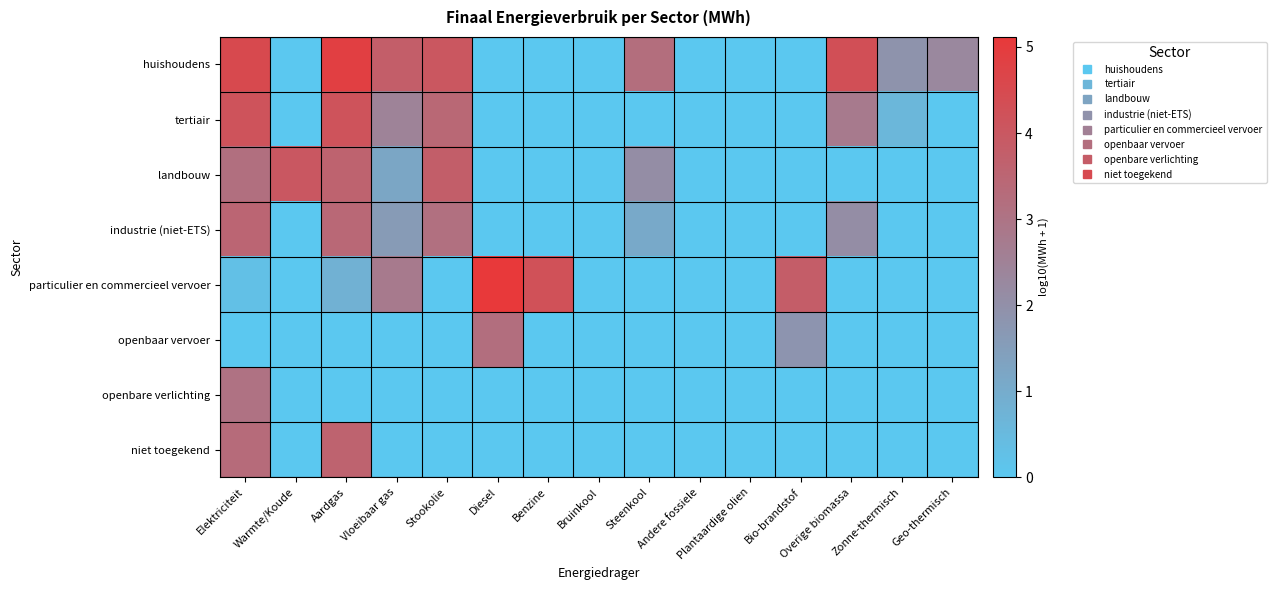

Reading left to right, transcribe all the data shown in this chart.

huishoudens: Elektriciteit=4.5	Warmte/Koude=0.0	Aardgas=4.9	Vloeibaar gas=3.8	Stookolie=4.0	Diesel=0.0	Benzine=0.0	Bruinkool=0.0	Steenkool=3.2	Andere fossiele=0.0	Plantaardige olien=0.0	Bio-brandstof=0.0	Overige biomassa=4.3	Zonne-thermisch=1.9	Geo-thermisch=2.3
tertiair: Elektriciteit=4.2	Warmte/Koude=0.0	Aardgas=4.2	Vloeibaar gas=2.5	Stookolie=3.4	Diesel=0.0	Benzine=0.0	Bruinkool=0.0	Steenkool=0.0	Andere fossiele=0.0	Plantaardige olien=0.0	Bio-brandstof=0.0	Overige biomassa=2.8	Zonne-thermisch=0.6	Geo-thermisch=0.0
landbouw: Elektriciteit=3.1	Warmte/Koude=4.0	Aardgas=3.6	Vloeibaar gas=1.2	Stookolie=3.8	Diesel=0.0	Benzine=0.0	Bruinkool=0.0	Steenkool=2.1	Andere fossiele=0.0	Plantaardige olien=0.0	Bio-brandstof=0.0	Overige biomassa=0.0	Zonne-thermisch=0.0	Geo-thermisch=0.0
industrie (niet-ETS): Elektriciteit=3.5	Warmte/Koude=0.0	Aardgas=3.4	Vloeibaar gas=1.6	Stookolie=3.1	Diesel=0.0	Benzine=0.0	Bruinkool=0.0	Steenkool=1.1	Andere fossiele=0.0	Plantaardige olien=0.0	Bio-brandstof=0.0	Overige biomassa=2.1	Zonne-thermisch=0.0	Geo-thermisch=0.0
particulier en commercieel vervoer: Elektriciteit=0.3	Warmte/Koude=0.0	Aardgas=0.8	Vloeibaar gas=2.8	Stookolie=0.0	Diesel=5.1	Benzine=4.3	Bruinkool=0.0	Steenkool=0.0	Andere fossiele=0.0	Plantaardige olien=0.0	Bio-brandstof=3.8	Overige biomassa=0.0	Zonne-thermisch=0.0	Geo-thermisch=0.0
openbaar vervoer: Elektriciteit=0.0	Warmte/Koude=0.0	Aardgas=0.0	Vloeibaar gas=0.0	Stookolie=0.0	Diesel=3.2	Benzine=0.0	Bruinkool=0.0	Steenkool=0.0	Andere fossiele=0.0	Plantaardige olien=0.0	Bio-brandstof=1.8	Overige biomassa=0.0	Zonne-thermisch=0.0	Geo-thermisch=0.0
openbare verlichting: Elektriciteit=3.1	Warmte/Koude=0.0	Aardgas=0.0	Vloeibaar gas=0.0	Stookolie=0.0	Diesel=0.0	Benzine=0.0	Bruinkool=0.0	Steenkool=0.0	Andere fossiele=0.0	Plantaardige olien=0.0	Bio-brandstof=0.0	Overige biomassa=0.0	Zonne-thermisch=0.0	Geo-thermisch=0.0
niet toegekend: Elektriciteit=3.3	Warmte/Koude=0.0	Aardgas=3.6	Vloeibaar gas=0.0	Stookolie=0.0	Diesel=0.0	Benzine=0.0	Bruinkool=0.0	Steenkool=0.0	Andere fossiele=0.0	Plantaardige olien=0.0	Bio-brandstof=0.0	Overige biomassa=0.0	Zonne-thermisch=0.0	Geo-thermisch=0.0